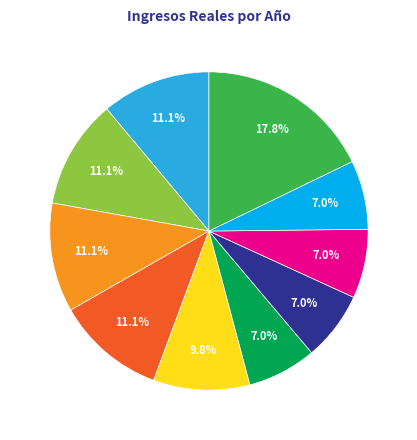

To the nearest percent, what is the difference between the largest and smallest slice percentages?

11%